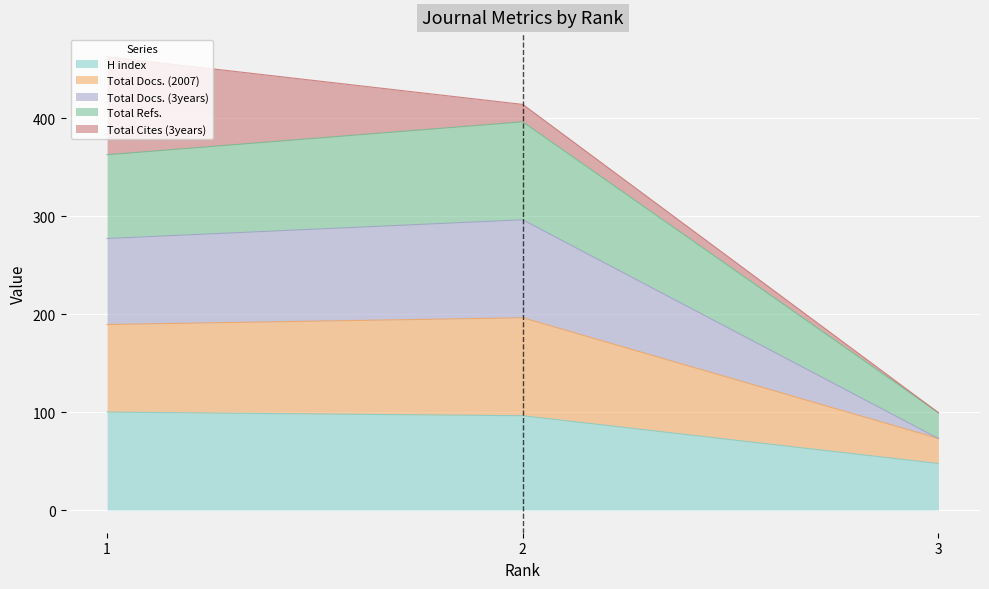

True or false: Total Refs. has a value of 301.5 at 2.

False